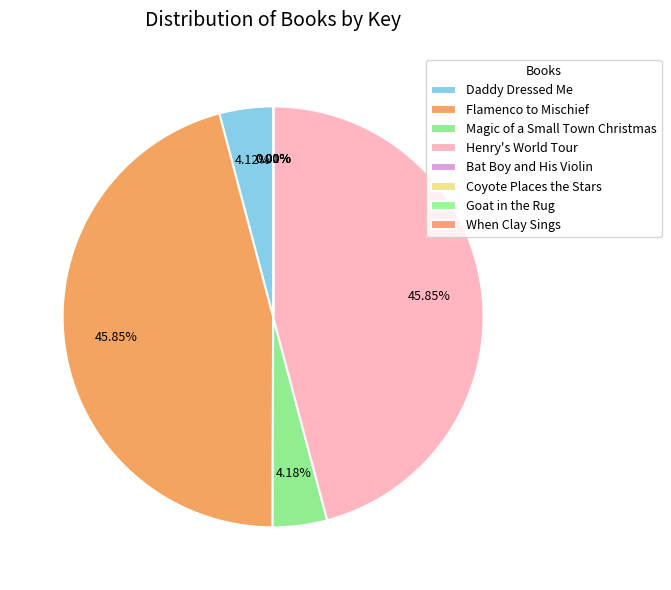

To the nearest percent, what is the average slice percentage?

12%